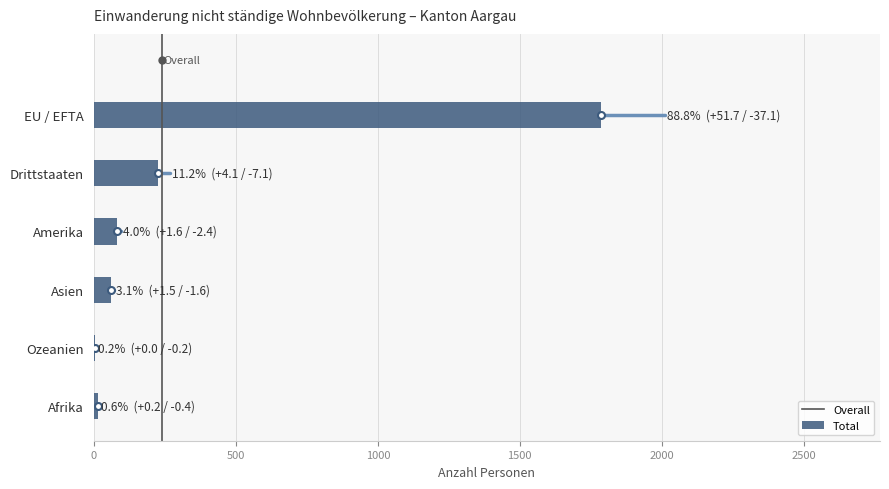

What is the greatest value displayed?

1786